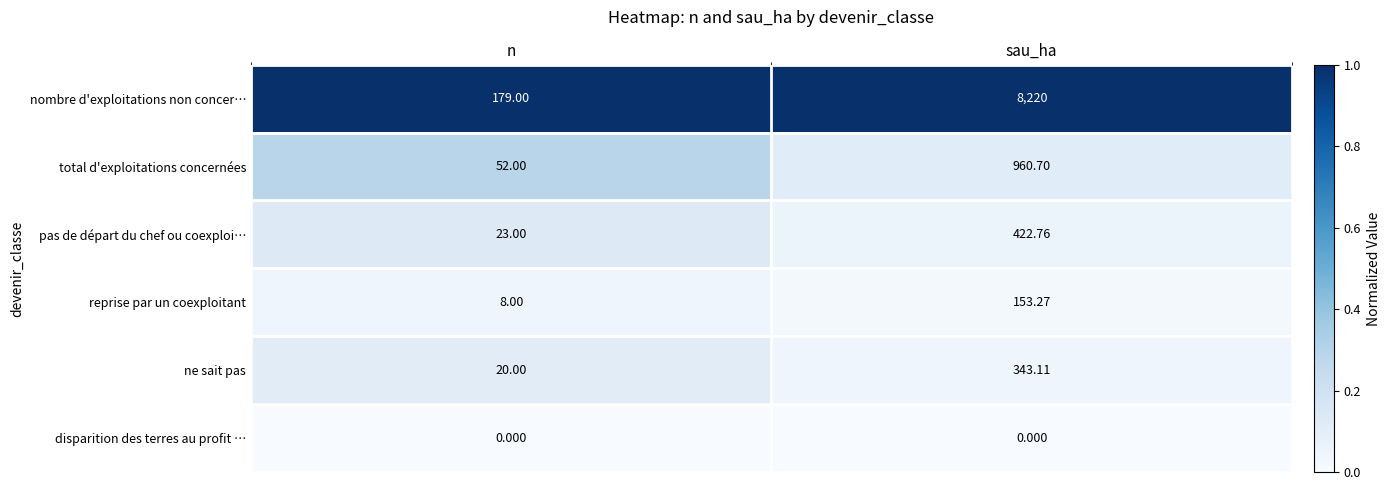

What is the spread (max minus min) of values at n?

179.0